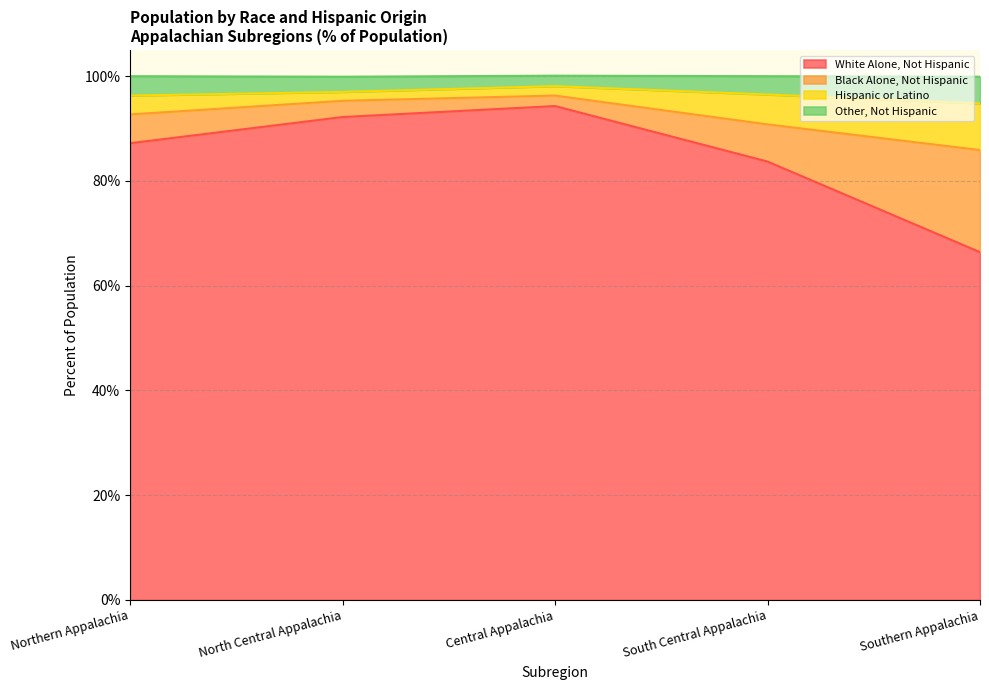

What value does the White Alone, Not Hispanic series have at Southern Appalachia?

66.4